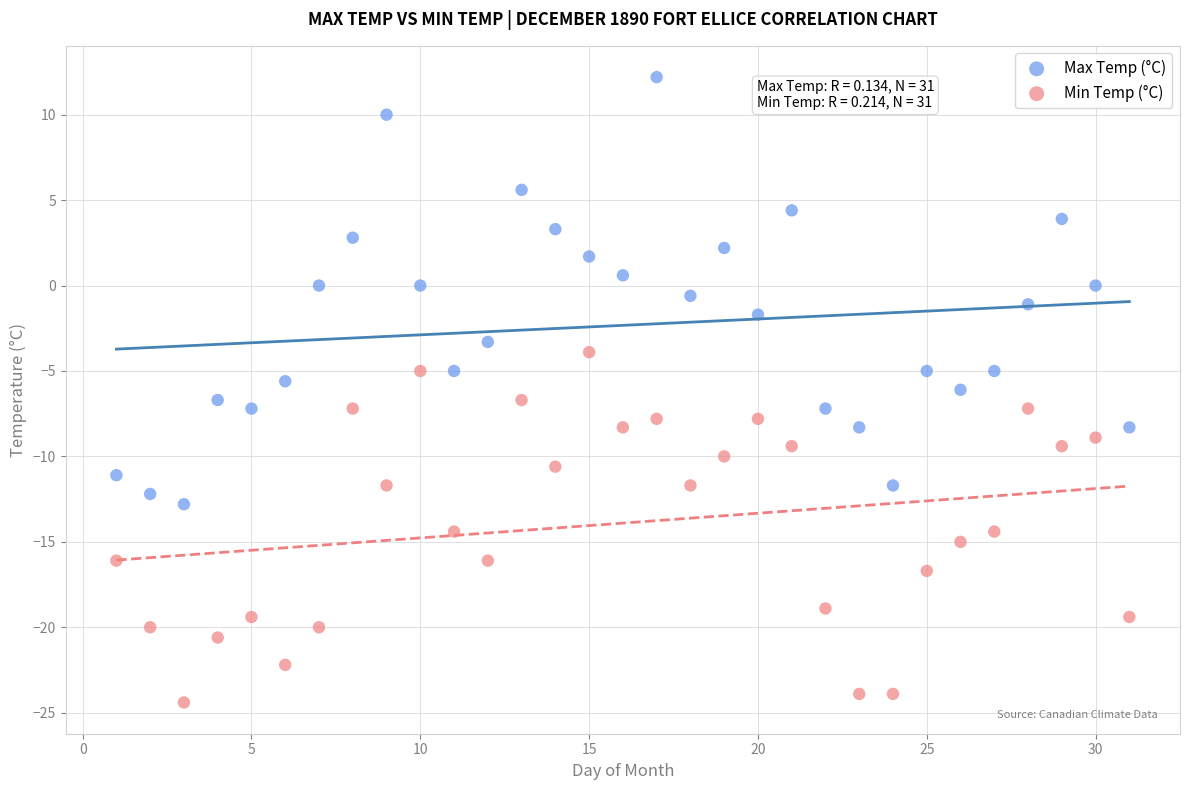

Across all data points, what is the range of X values (max minus min)?

30.0